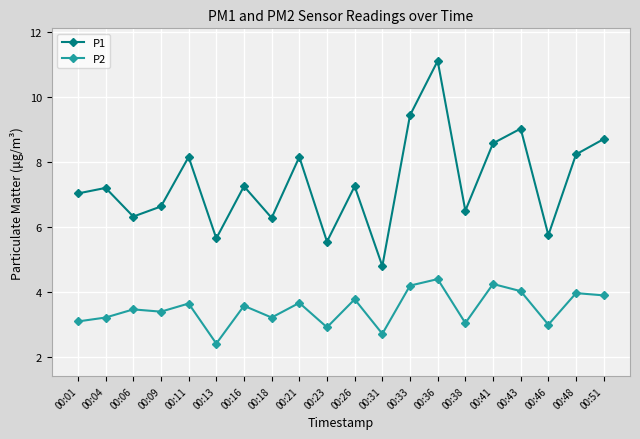

What is the value of the P2 point at the 4th from the left?

3.4